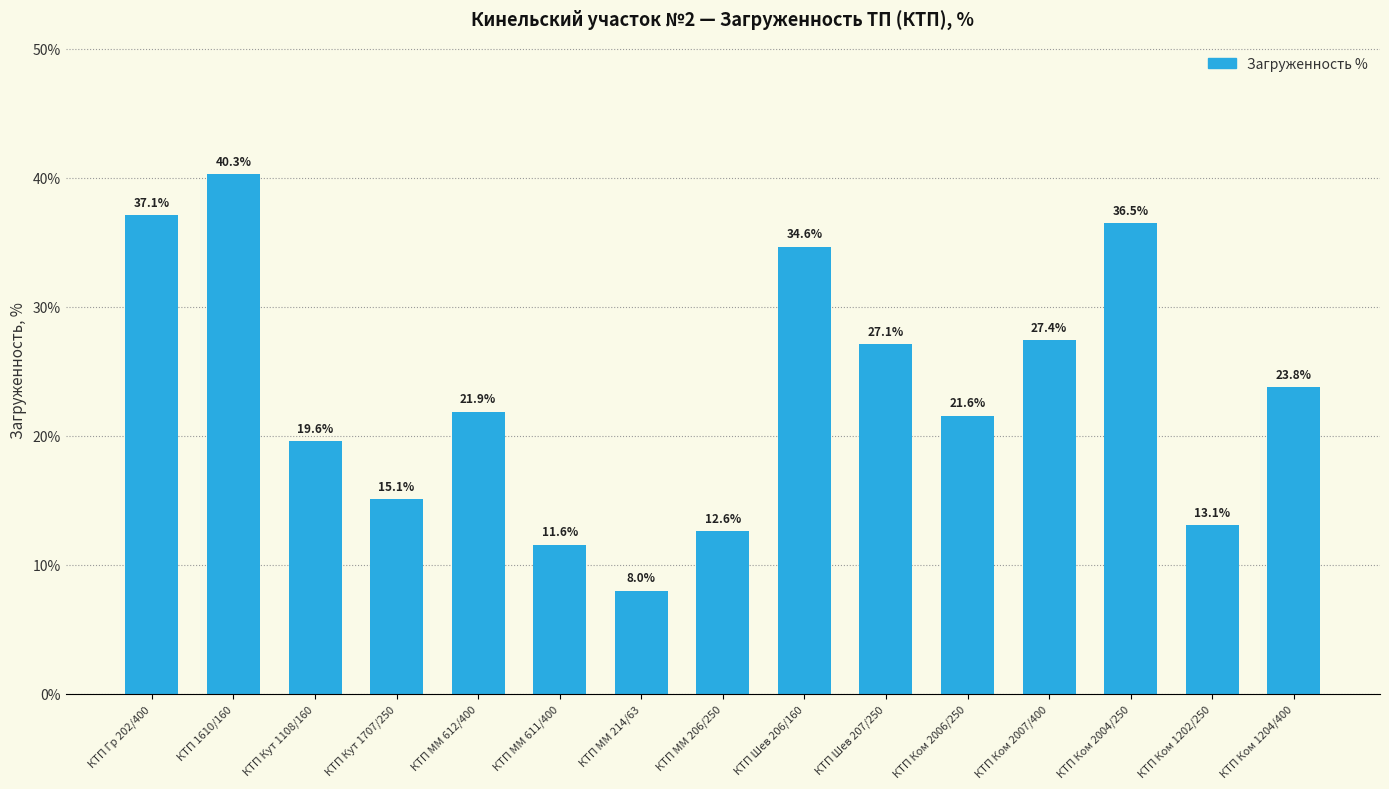

How many bars are there in total?

15